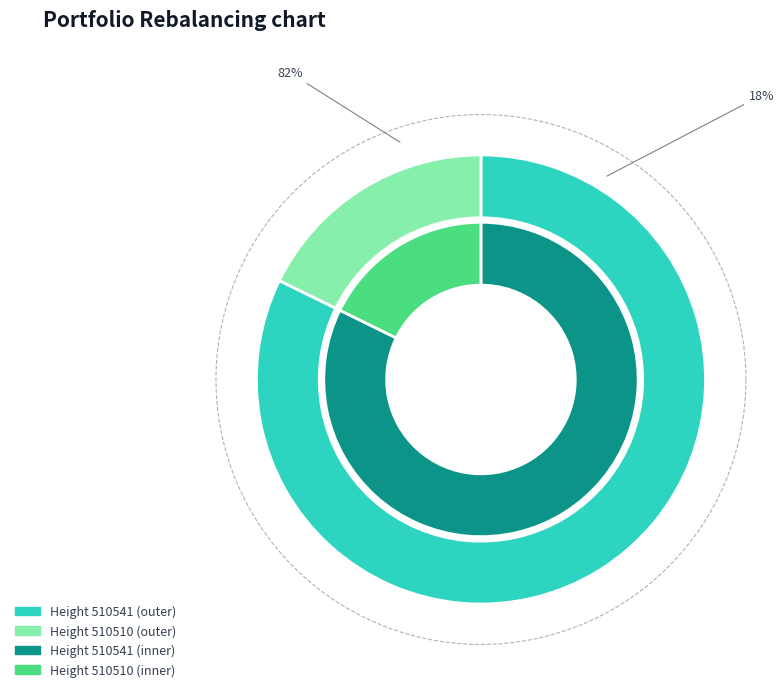

What is the largest slice in the pie chart?

510541